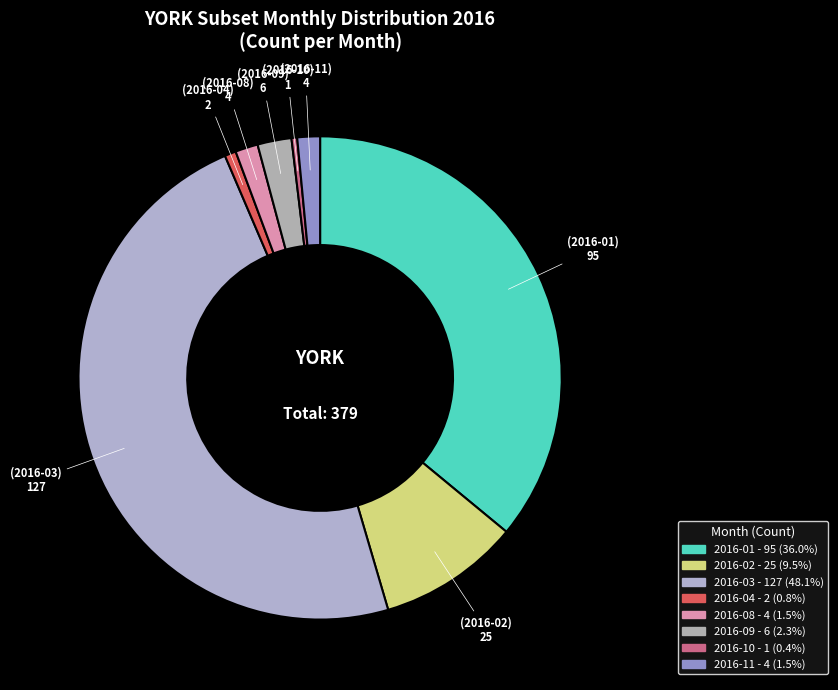

How many segments does this pie chart have?

8